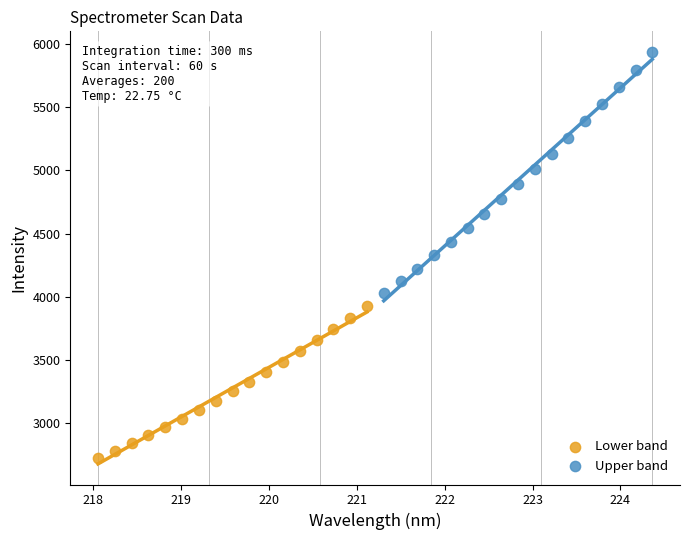

Which series contains the lowest Y value?

Lower band